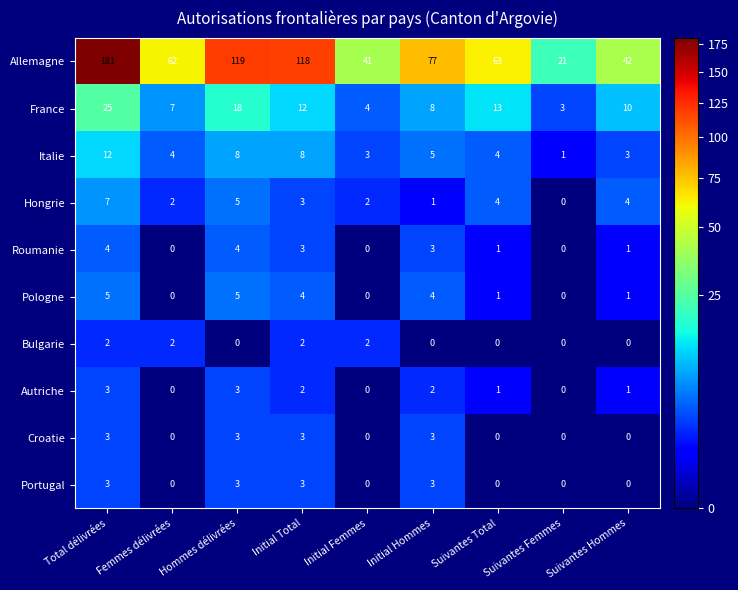

What is the greatest value displayed?

181